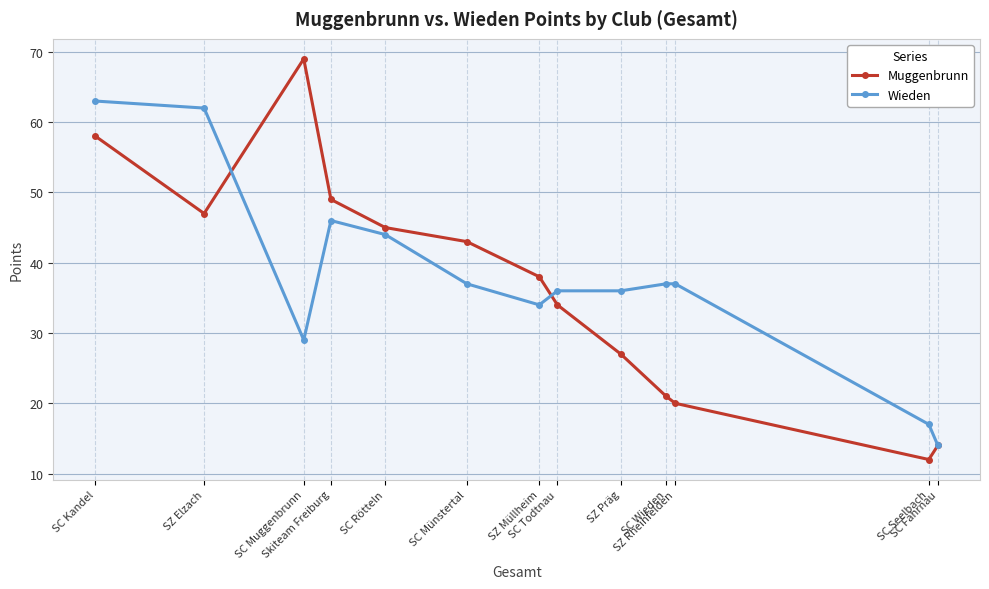

Does the chart display data point markers on the line(s)?

Yes